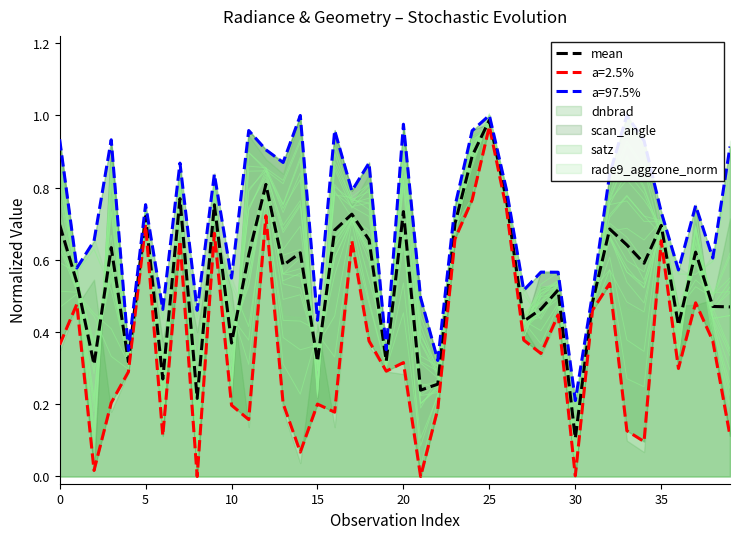

Count the number of categories in the chart.

40